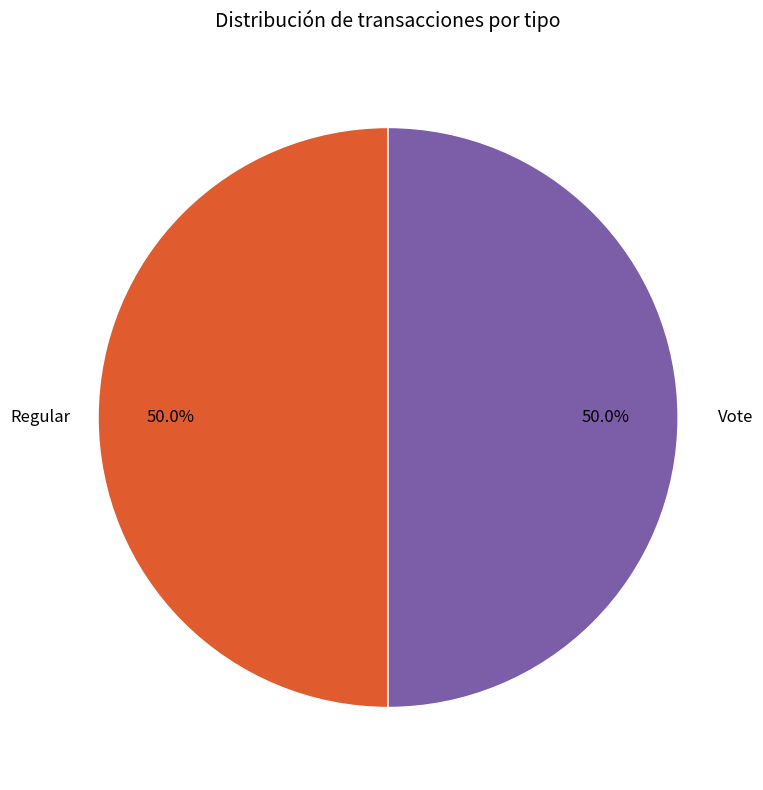

To the nearest percent, what is the average slice percentage?

50%